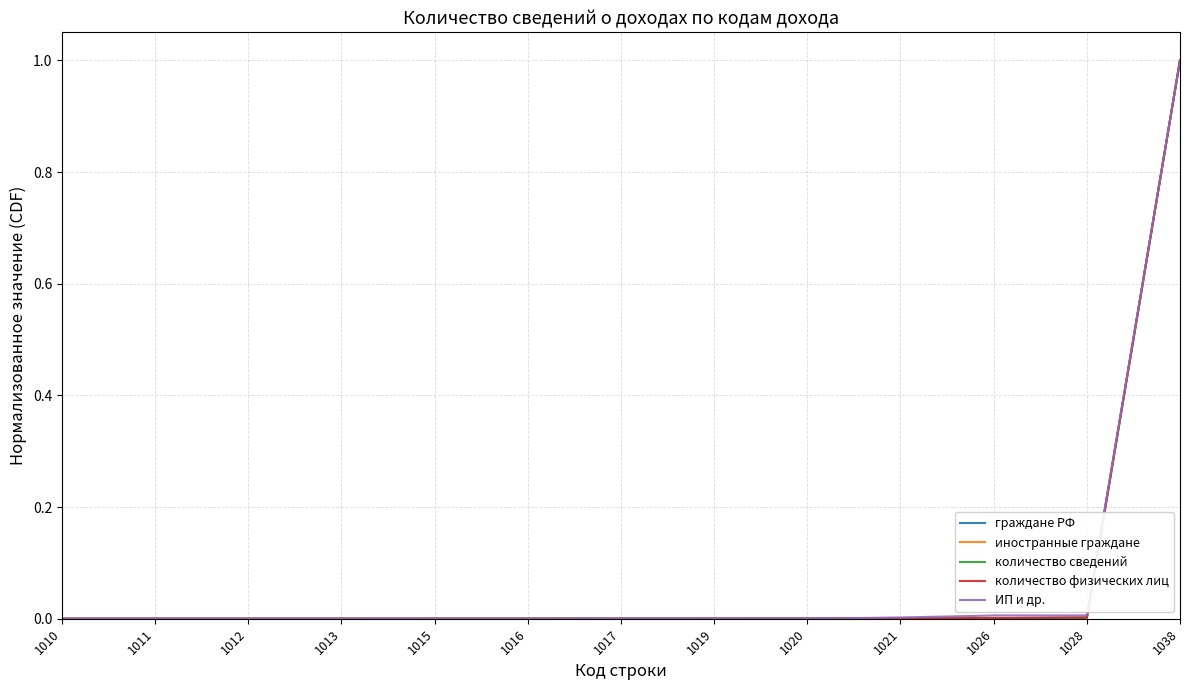

True or false: ИП и др. has a value of 0.0 at 1011.

True